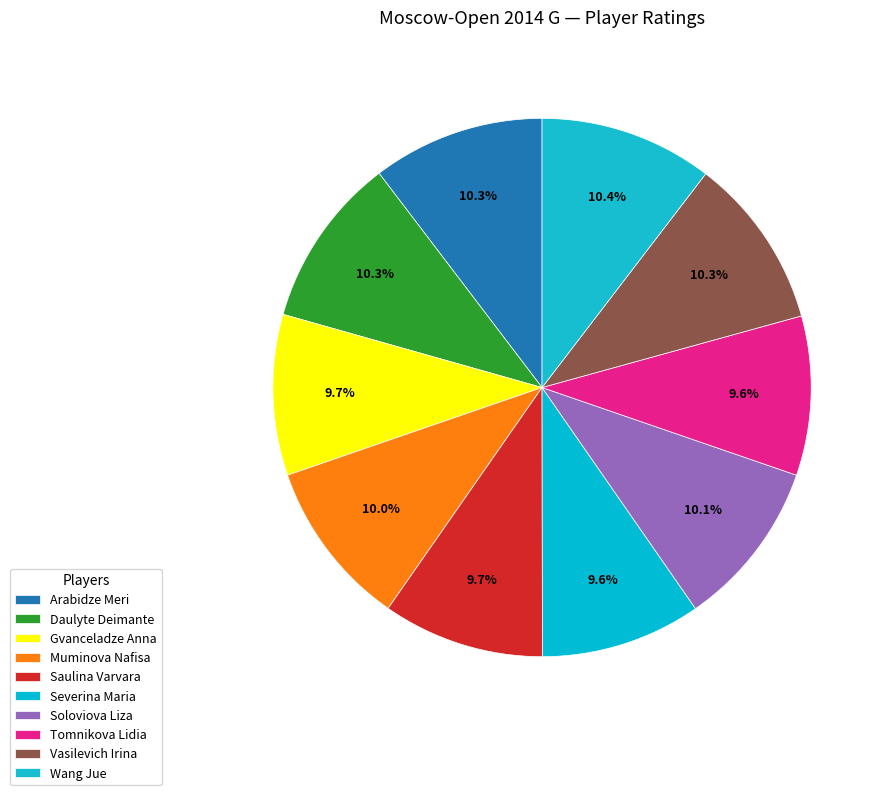

To the nearest percent, what portion does Vasilevich Irina represent?

10%